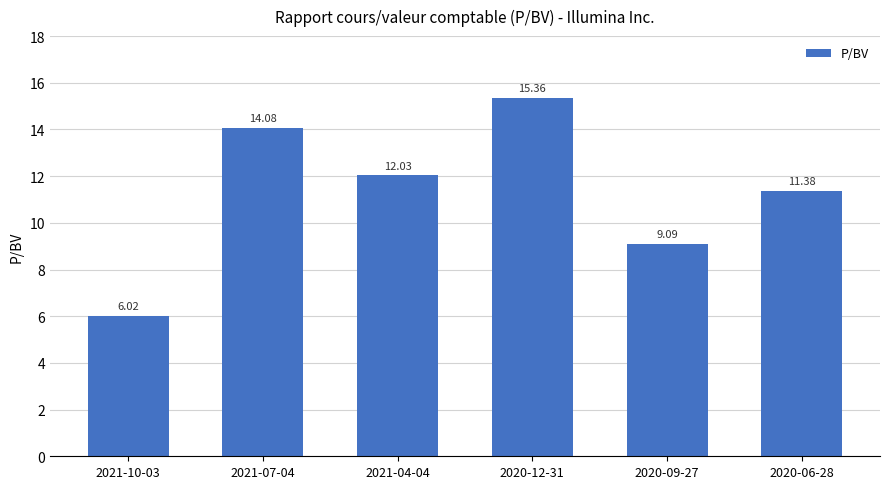

What position from the right is 2020-12-31?

3